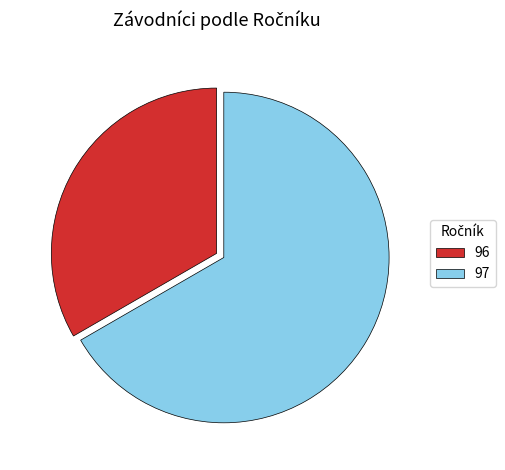

Approximately how many times larger is the value at 97 compared to 96?

2.0